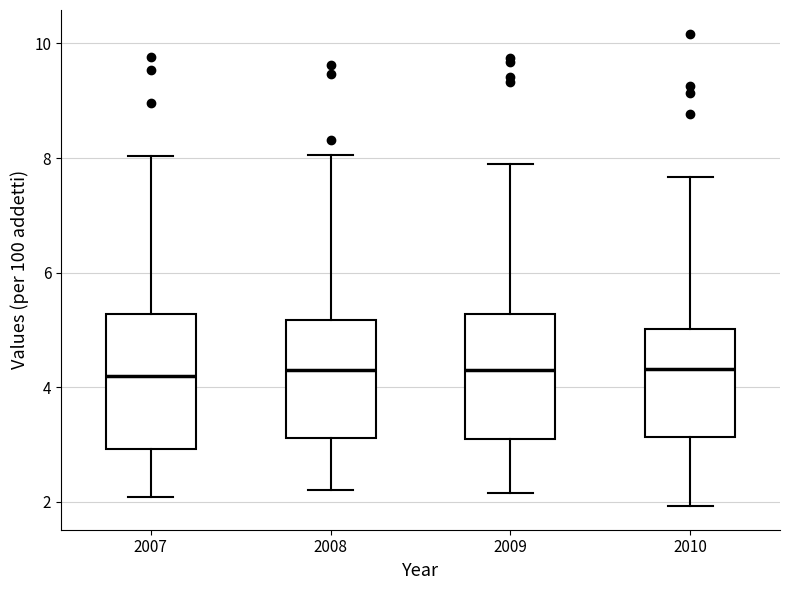

Reading left to right, read every box against the y-axis: the position of its median line, the range the box covers, and the ends of its whiskers. The values are not printed on the chart, so give them approximately, as read against the axis.

2007: median 4.2, box 3.0 to 5.2, whiskers 2.0 to 8.0
2008: median 4.4, box 3.2 to 5.2, whiskers 2.2 to 8.0
2009: median 4.4, box 3.0 to 5.2, whiskers 2.2 to 7.8
2010: median 4.4, box 3.2 to 5.0, whiskers 2.0 to 7.6